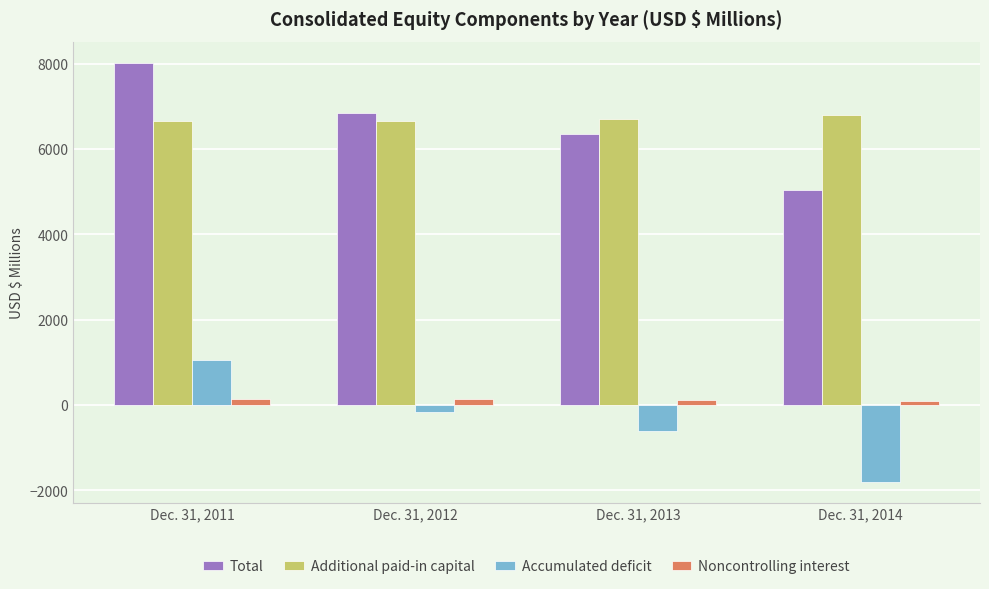

Which series has the largest total across all categories?

Additional paid-in capital